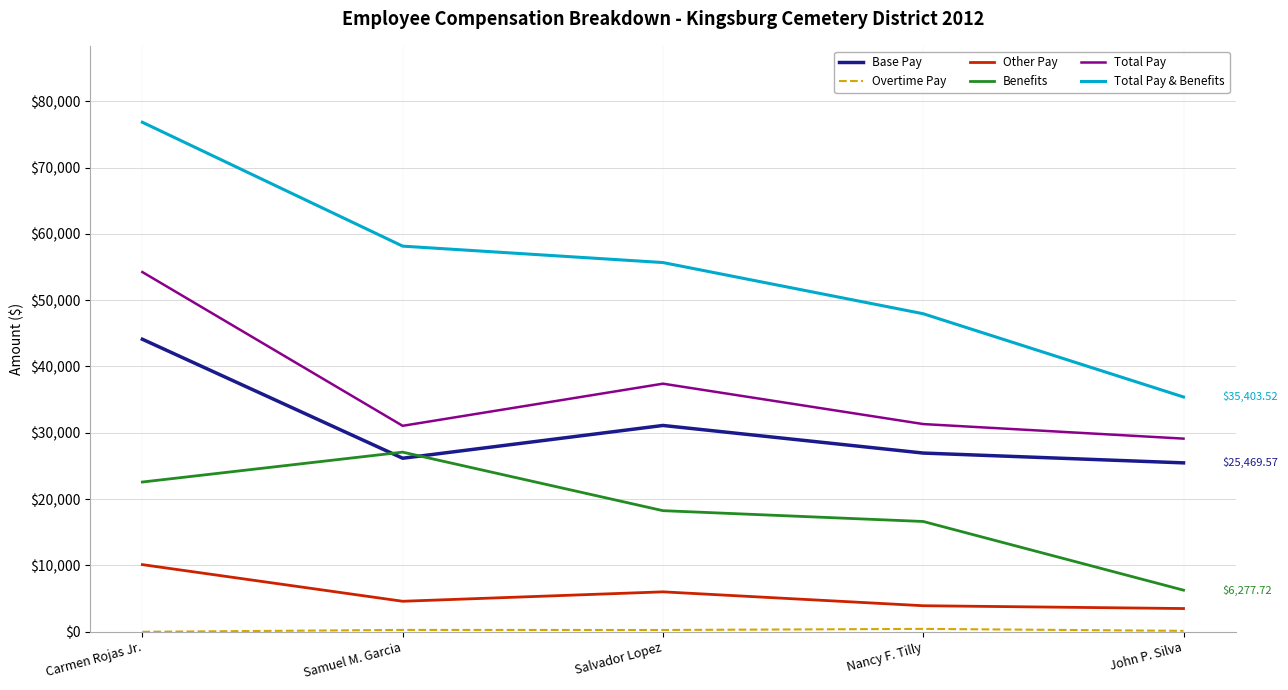

Which series has the largest total across all categories?

Total Pay & Benefits